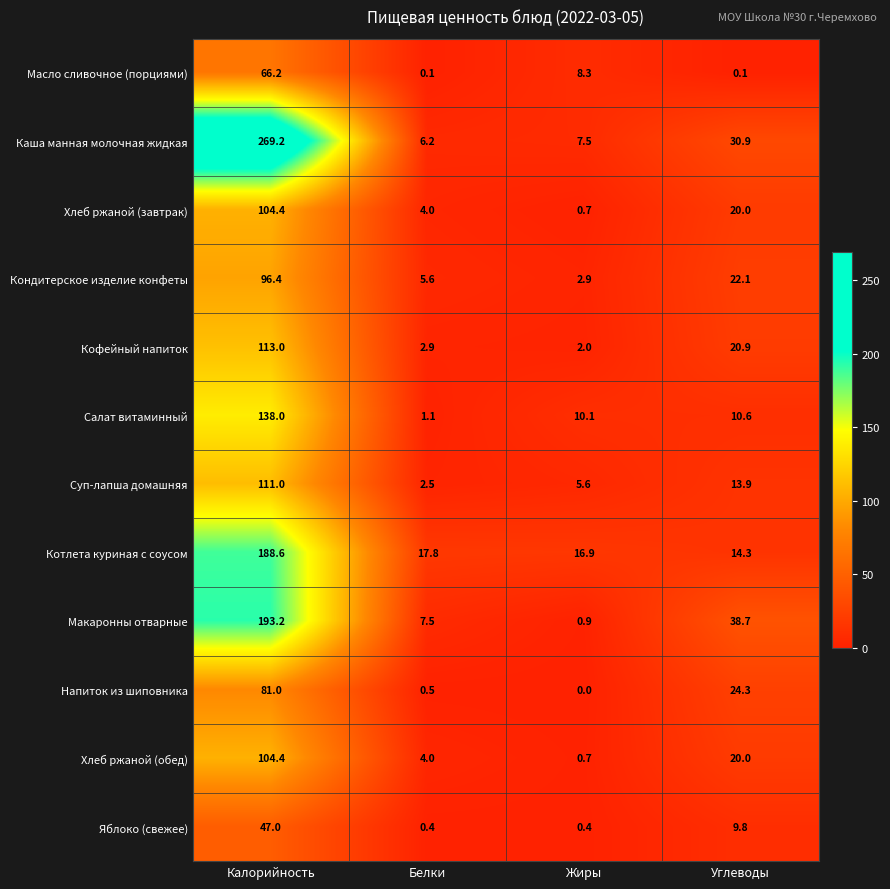

What is the maximum value shown in the chart?

269.2